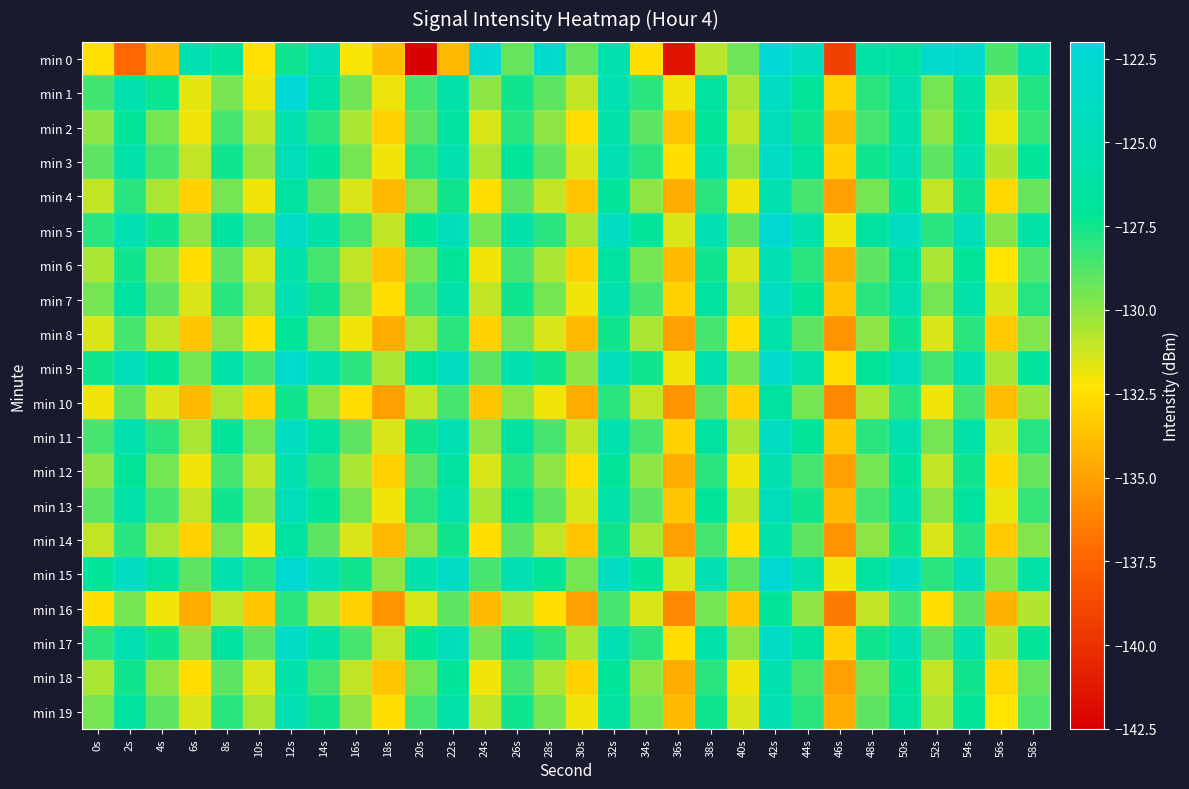

Which has a higher value, 32s or 56s?

32s